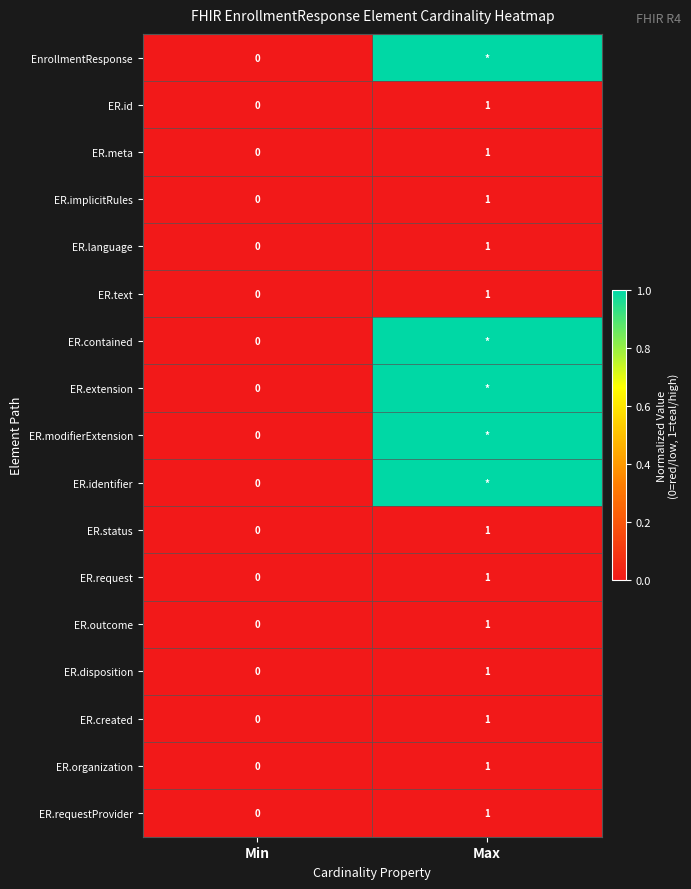

What is the difference between the maximum and minimum values in the ER.implicitRules series?

1.0